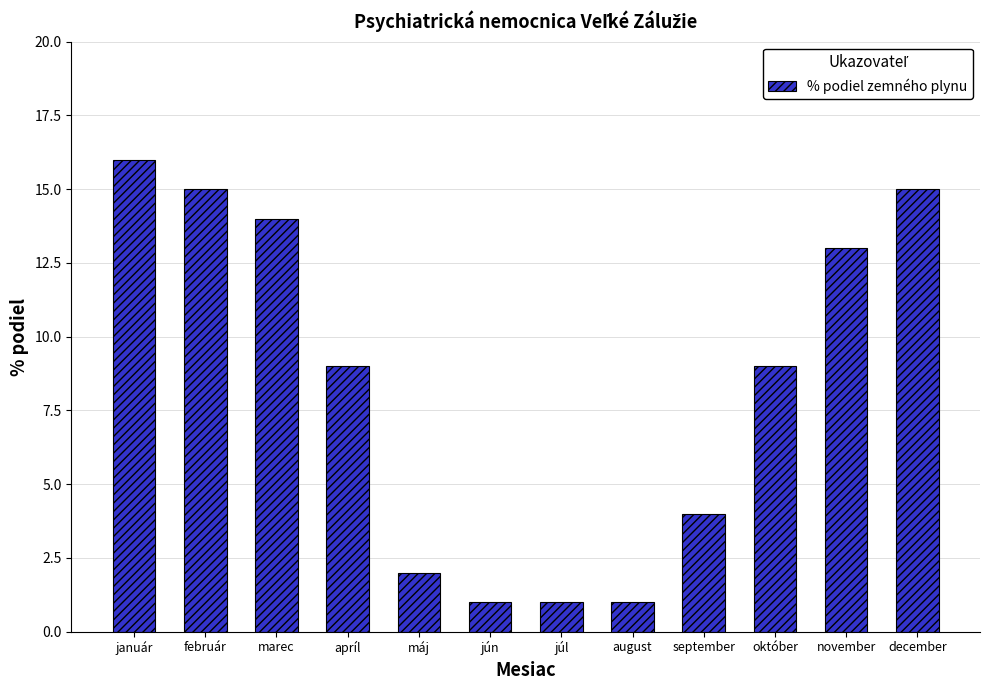

Which label corresponds to the largest value in the chart?

január